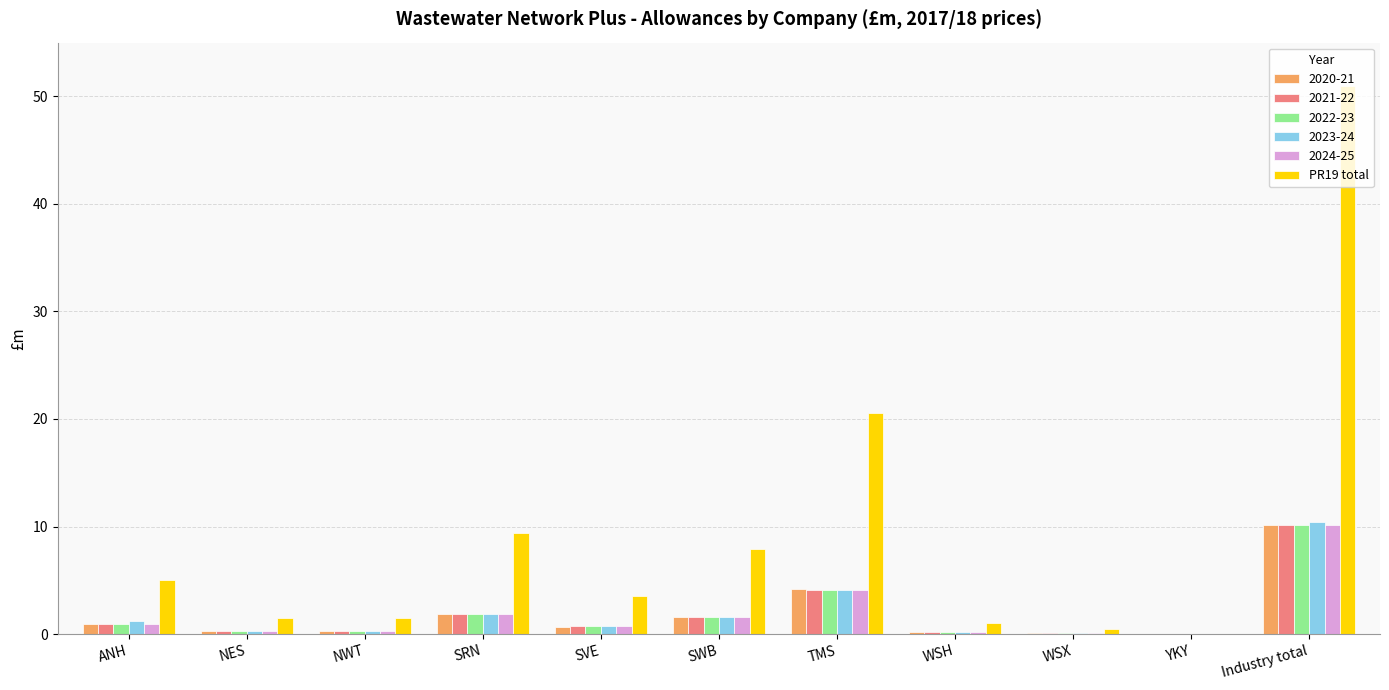

Are the bars horizontal?

No